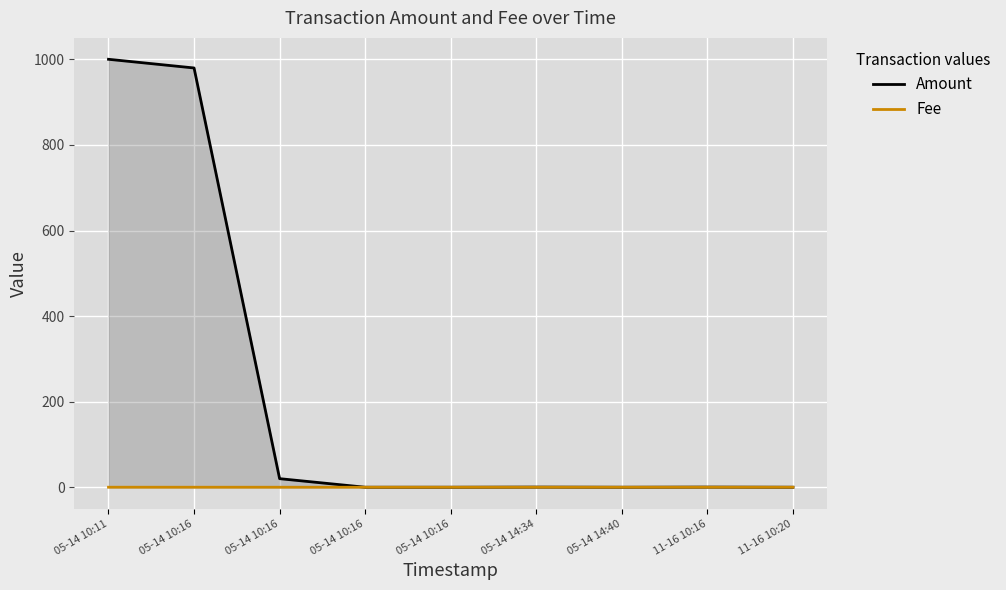

Reading left to right, list all the values displayed in this chart.

Amount: 05-14 10:11=1000.3	05-14 10:16=980.0	05-14 10:16=20.0	05-14 10:16=0.0	05-14 10:16=0.0	05-14 14:34=0.3	05-14 14:40=0.0	11-16 10:16=0.3	11-16 10:20=0.0
Fee: 05-14 10:11=0.0	05-14 10:16=0.0	05-14 10:16=0.0	05-14 10:16=0.0	05-14 10:16=0.0	05-14 14:34=0.0	05-14 14:40=0.0	11-16 10:16=0.0	11-16 10:20=0.0